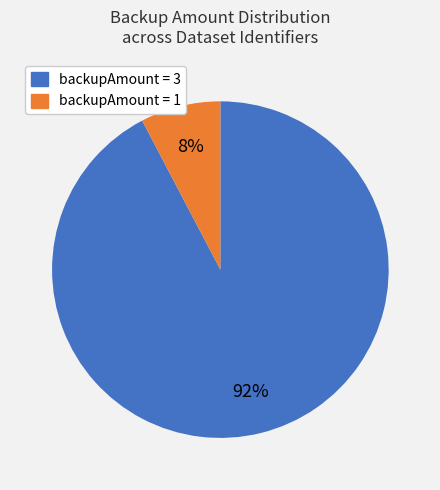

Does any single category account for the majority?

Yes